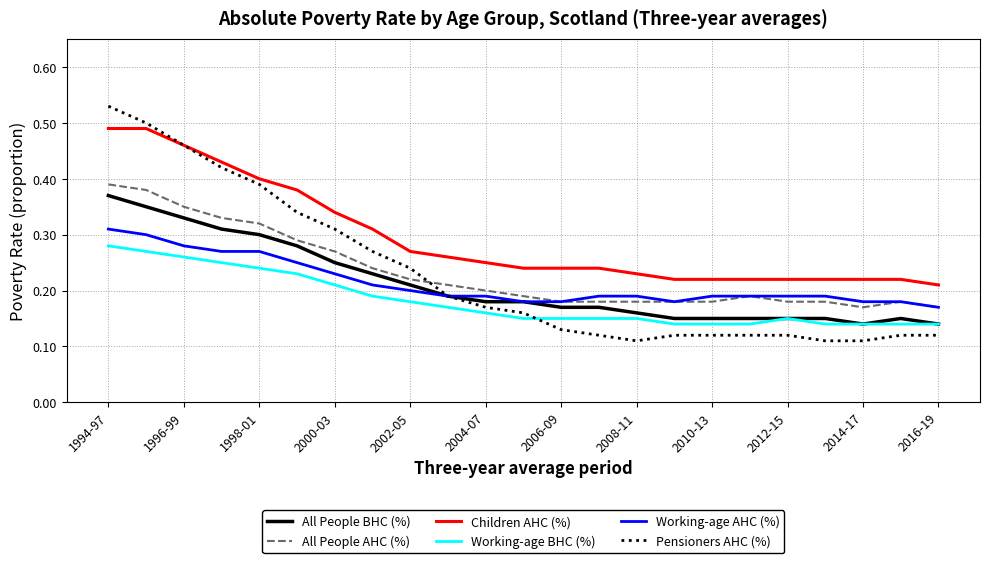

Rank the series by their maximum value, from lowest to highest.

Working-age BHC (%), Working-age AHC (%), All People BHC (%), All People AHC (%), Children AHC (%), Pensioners AHC (%)